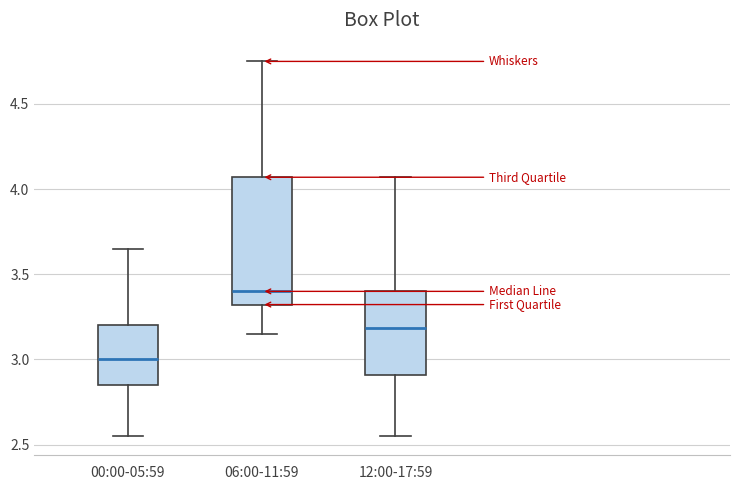

Where does the median line of the box for 00:00-05:59 sit on the y-axis? The values are not printed on the chart, so give them approximately, as read against the axis.

3.00